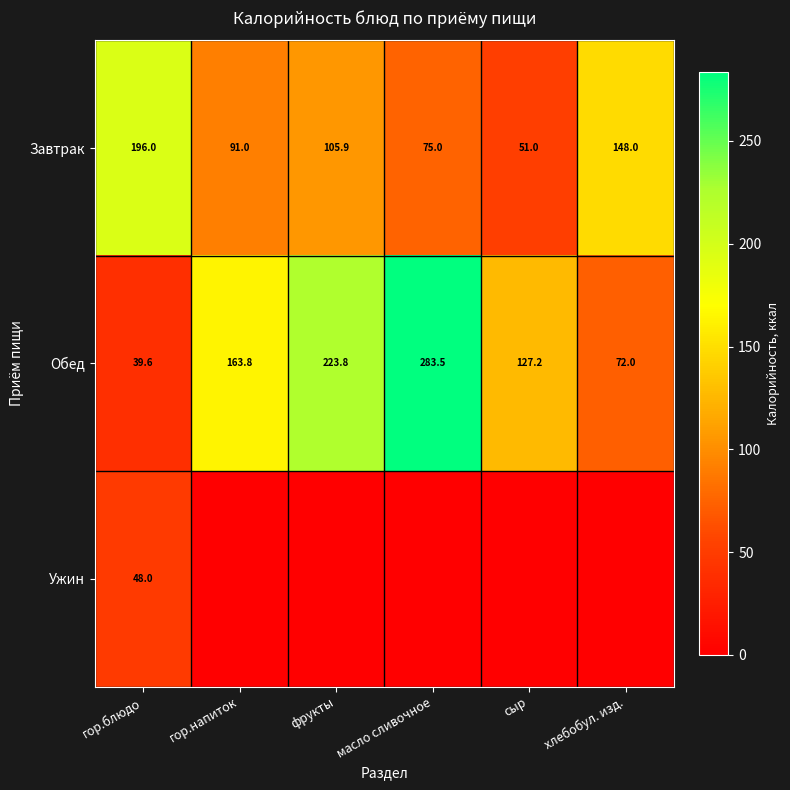

Rank the categories by Обед value from lowest to highest.

гор.блюдо, хлебобул. изд., сыр, гор.напиток, фрукты, масло сливочное